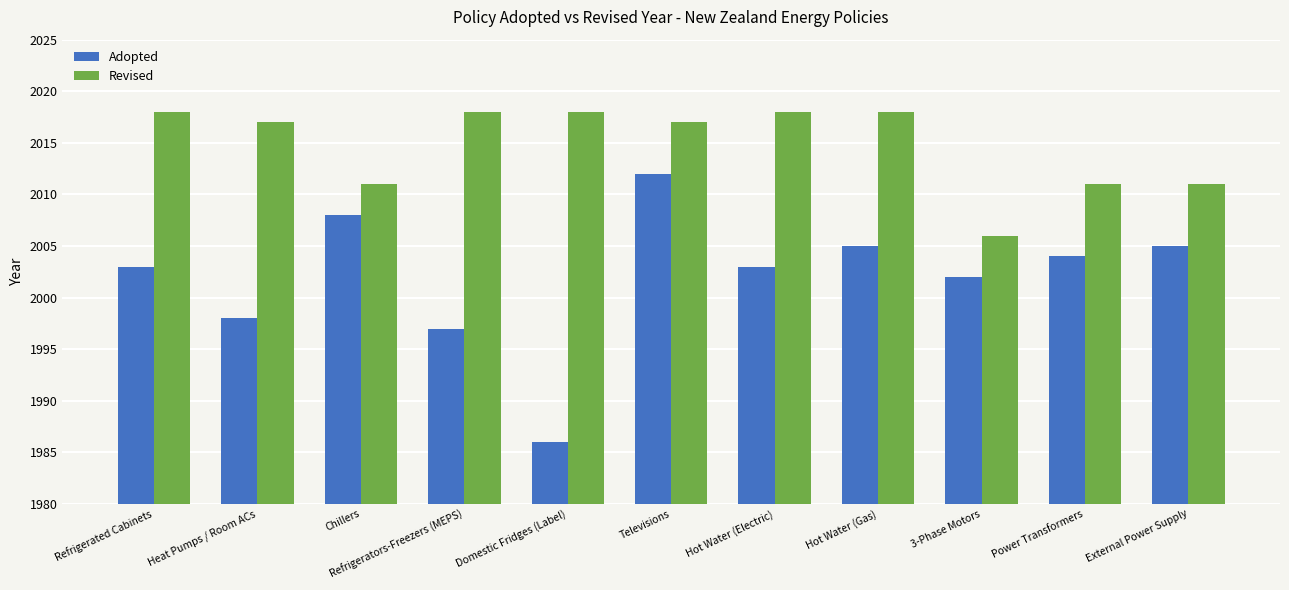

Reading left to right, what are all the values shown in this chart?

Adopted: 2003	1998	2008	1997	1986	2012	2003	2005	2002	2004	2005
Revised: 2018	2017	2011	2018	2018	2017	2018	2018	2006	2011	2011